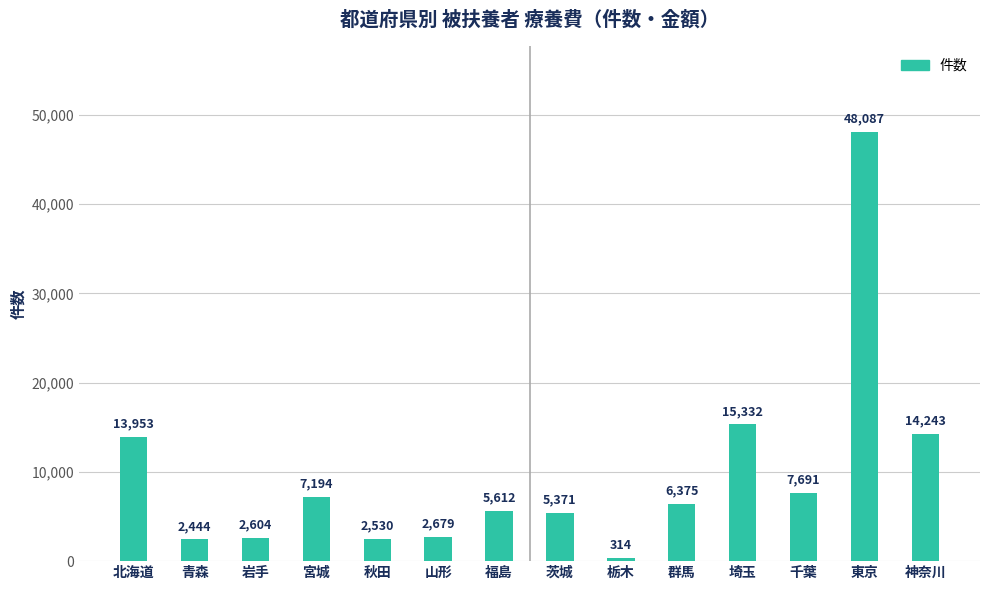

What is the difference between the maximum and minimum values?

47773